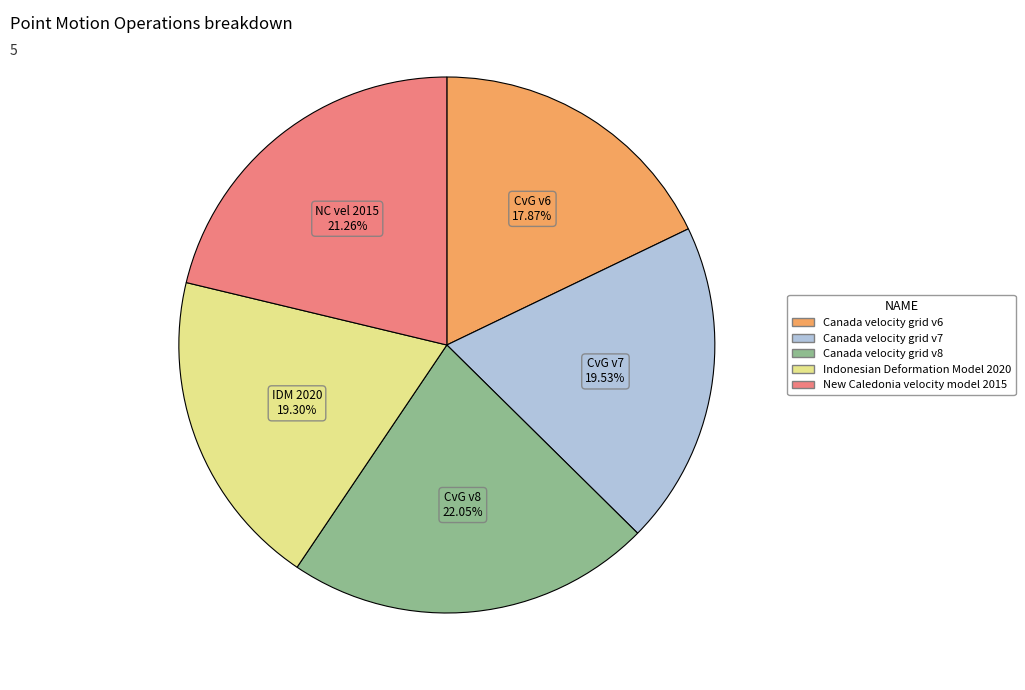

Is it true that Indonesian Deformation Model 2020 is 12% of the pie?

False